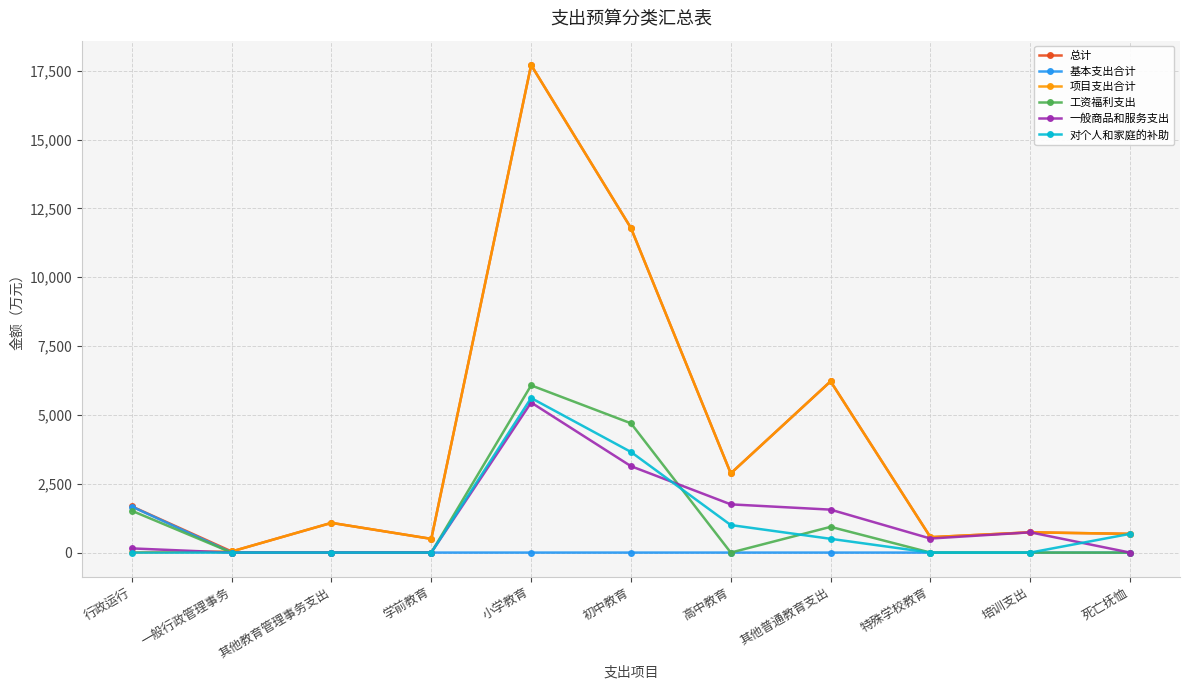

At which category is the sum across all series the highest?

小学教育